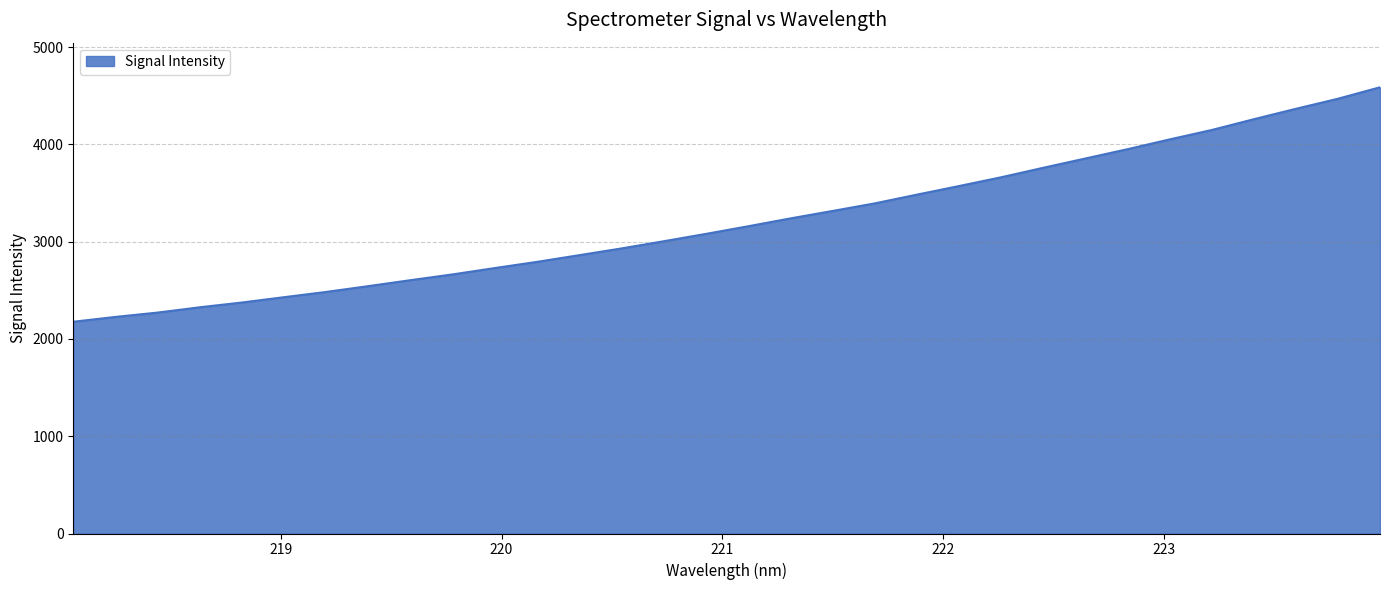

What is the smallest value displayed?

2176.4